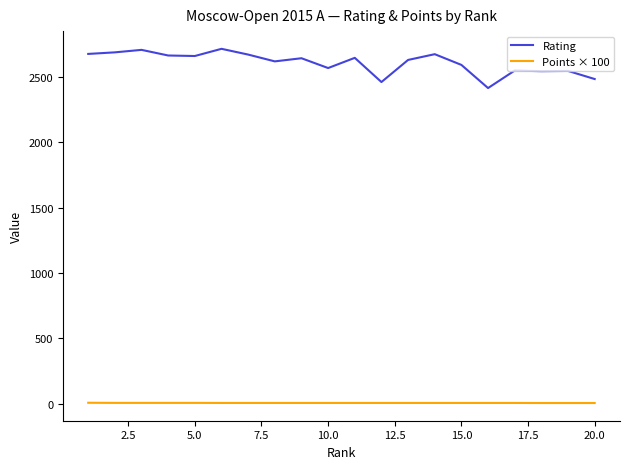

How many lines are shown in the chart?

2